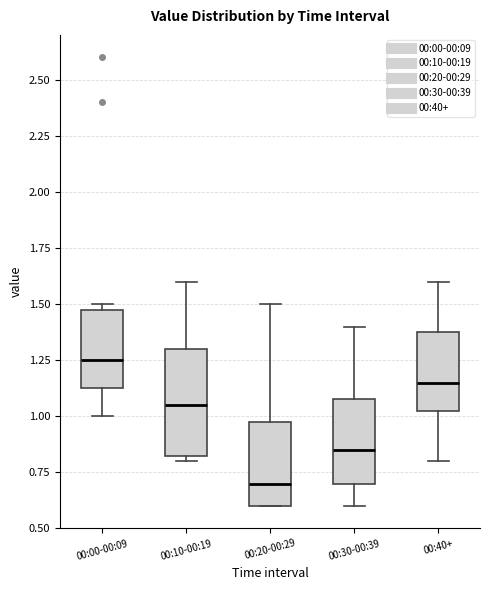

Reading left to right, read every box against the y-axis: the position of its median line, the range the box covers, and the ends of its whiskers. The values are not printed on the chart, so give them approximately, as read against the axis.

00:00-00:09: median 1.25, box 1.15 to 1.50, whiskers 1.00 to 1.50 (just above the box's upper edge)
00:10-00:19: median 1.05, box 0.85 to 1.30, whiskers 0.80 to 1.60
00:20-00:29: median 0.70, box 0.60 to 1.00, whiskers 0.60 to 1.50
00:30-00:39: median 0.85, box 0.70 to 1.10, whiskers 0.60 to 1.40
00:40+: median 1.15, box 1.05 to 1.40, whiskers 0.80 to 1.60